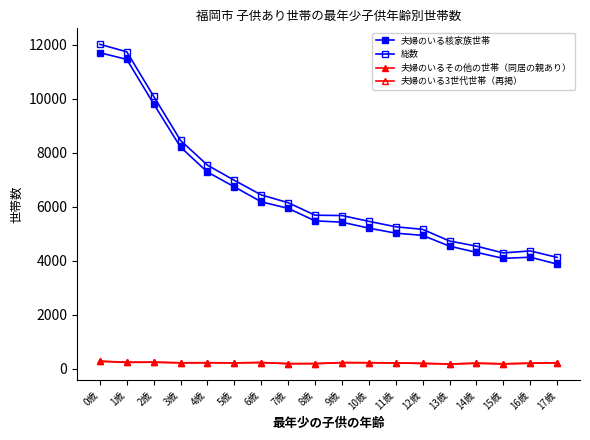

How many categories are shown in the chart?

18